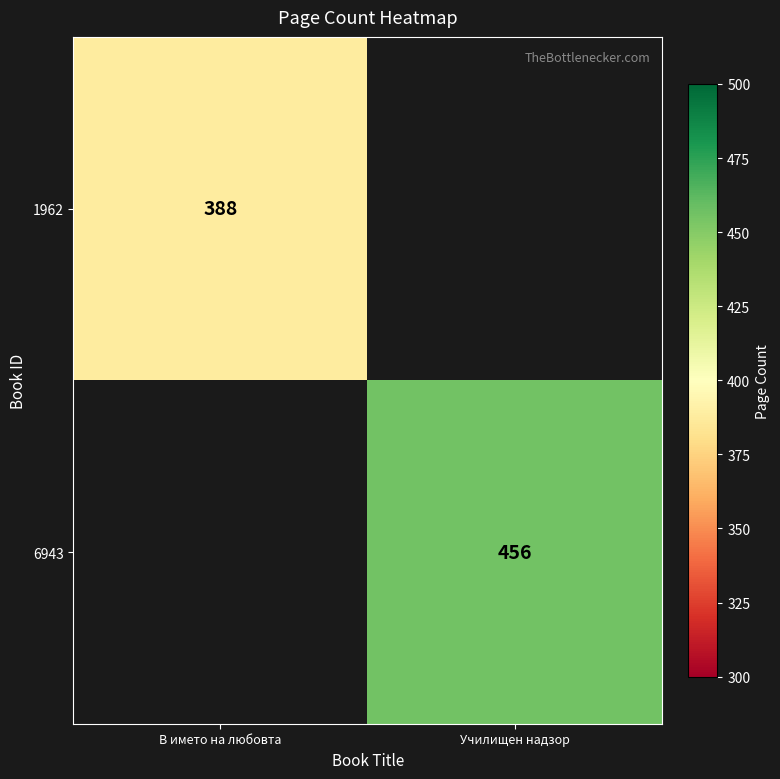

At how many categories does at least one series exceed 414?

1